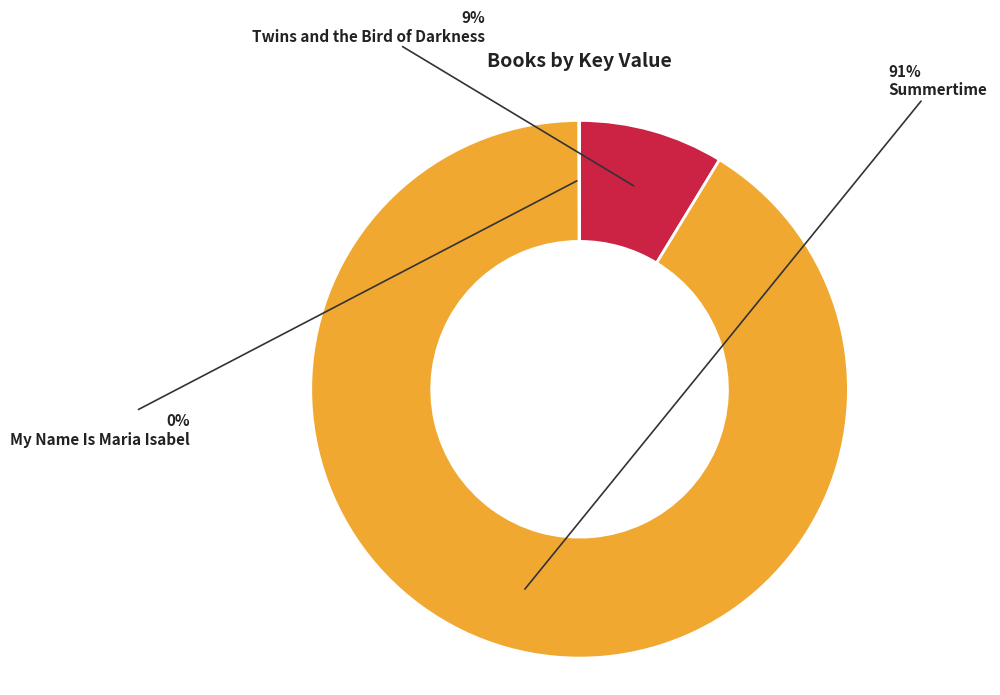

Is there a majority slice in this chart?

Yes